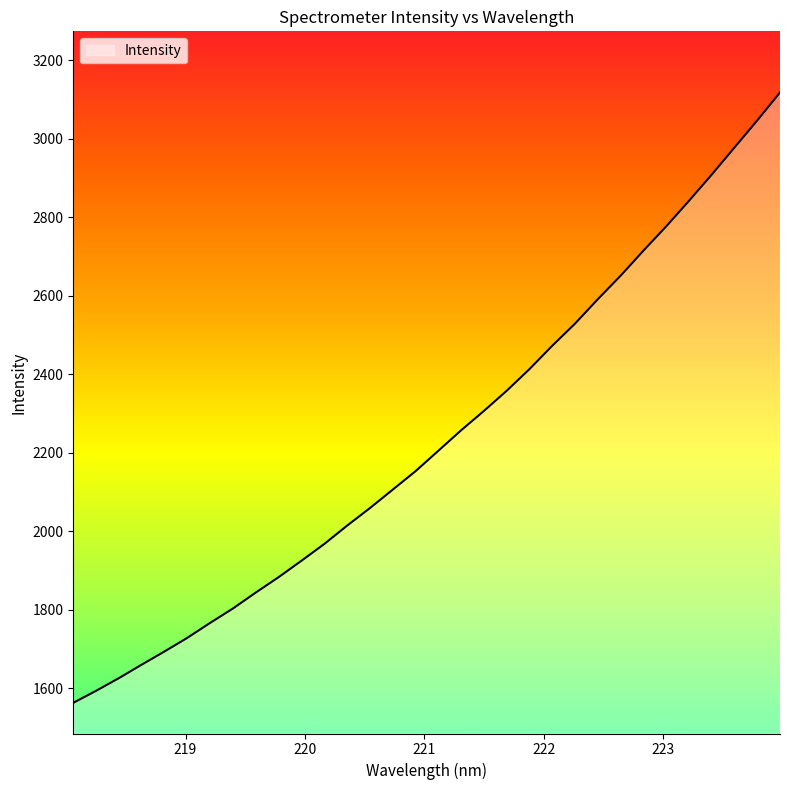

What is the average value?

2236.1